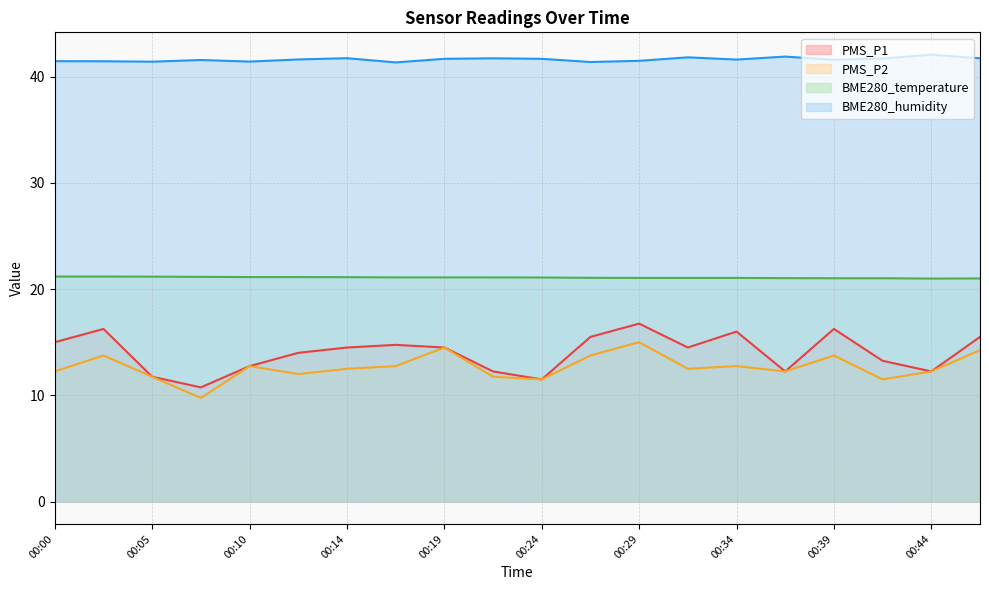

What is the sum of the PMS_P1 values at 00:31 and 00:46?

30.0